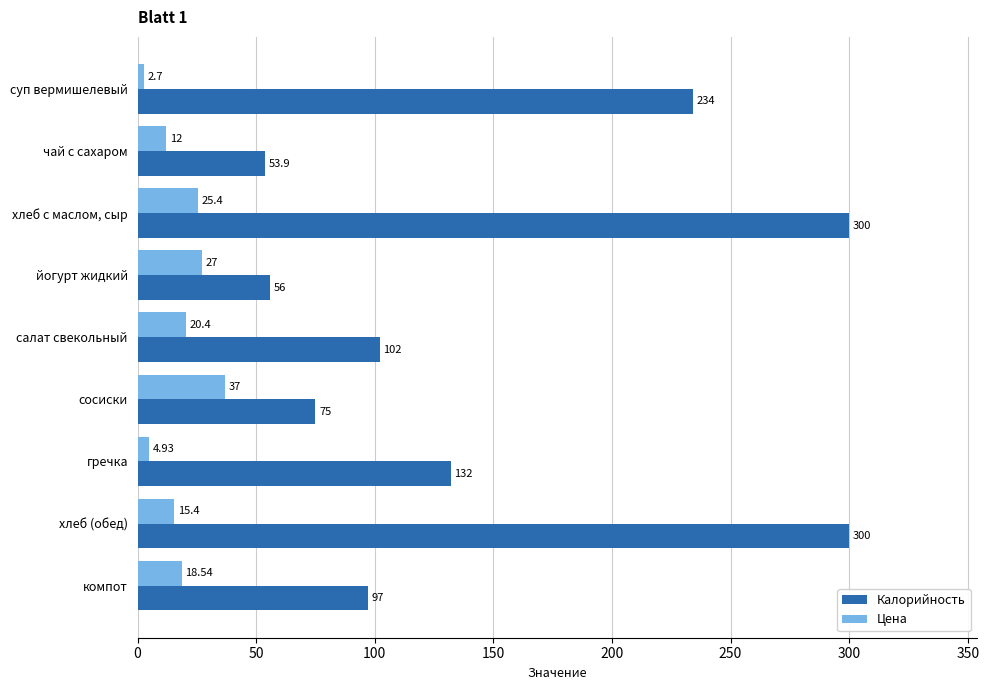

What is the spread (max minus min) of values at сосиски?

38.0